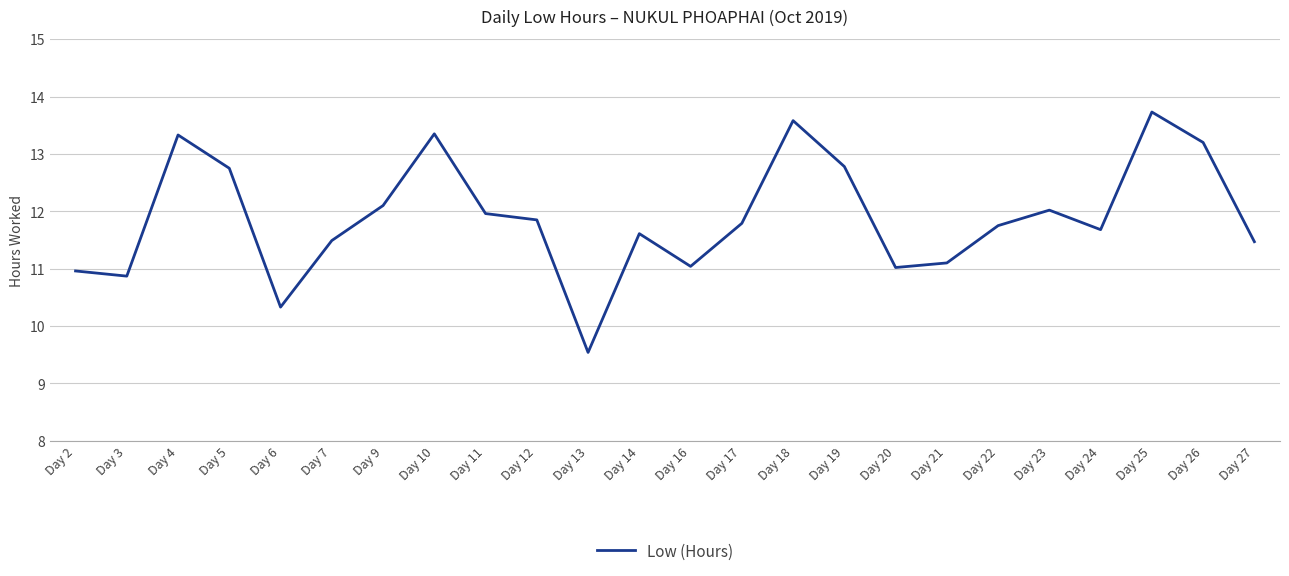

Approximately how many times larger is the value at Day 23 compared to Day 10?

0.9